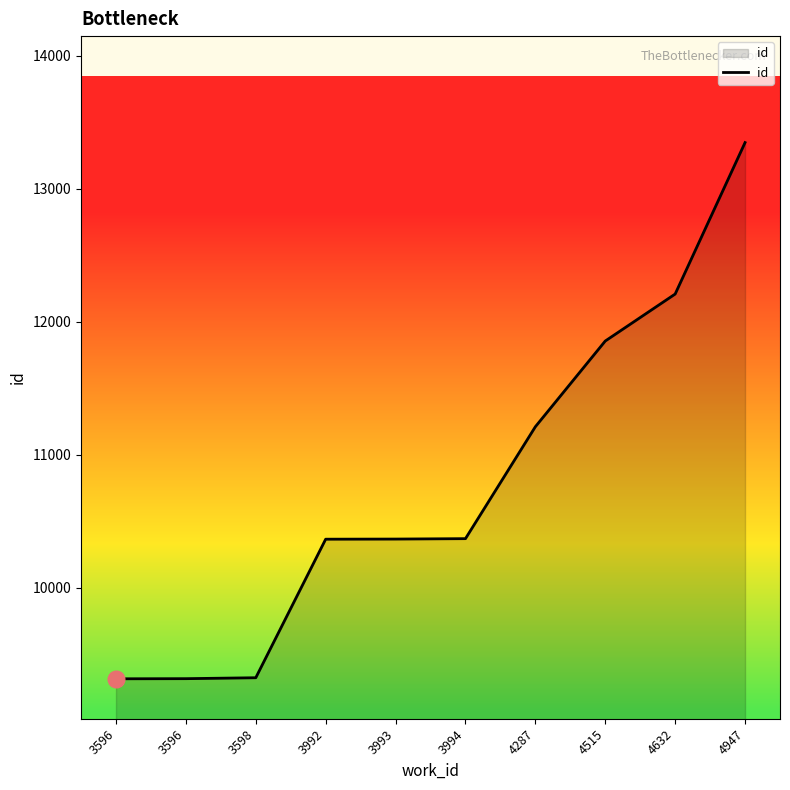

The chart shows a value of 13346 at 4947. True or false?

True